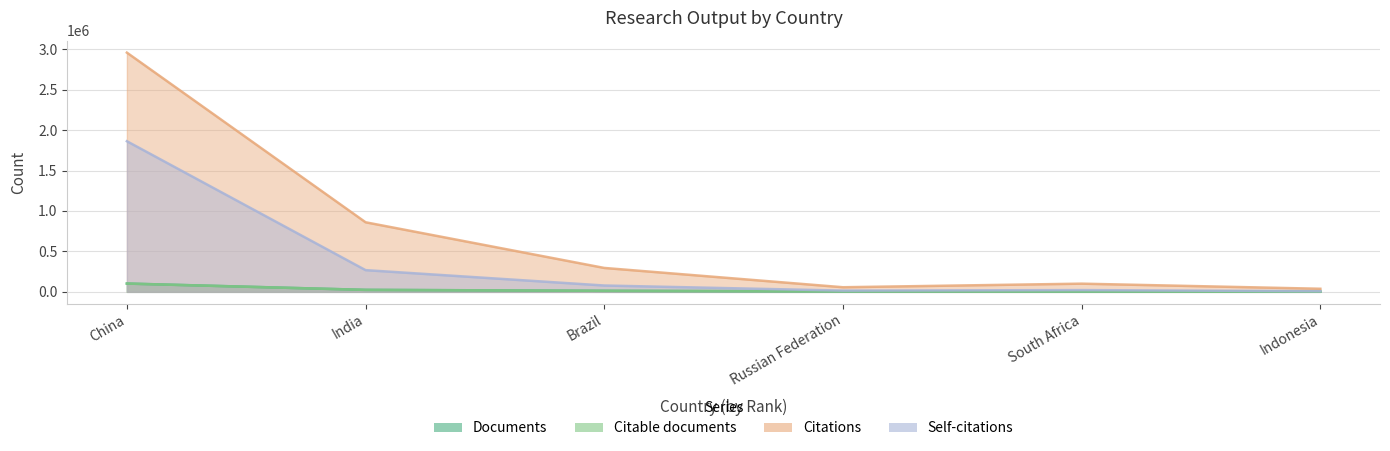

Reading left to right, transcribe all the data shown in this chart.

Documents: 102614	24487	12863	5488	4652	2410
Citable documents: 102075	24084	12648	5079	4571	2397
Citations: 2957879	860209	295477	56807	101124	37947
Self-citations: 1862318	268447	78210	15385	21604	7646